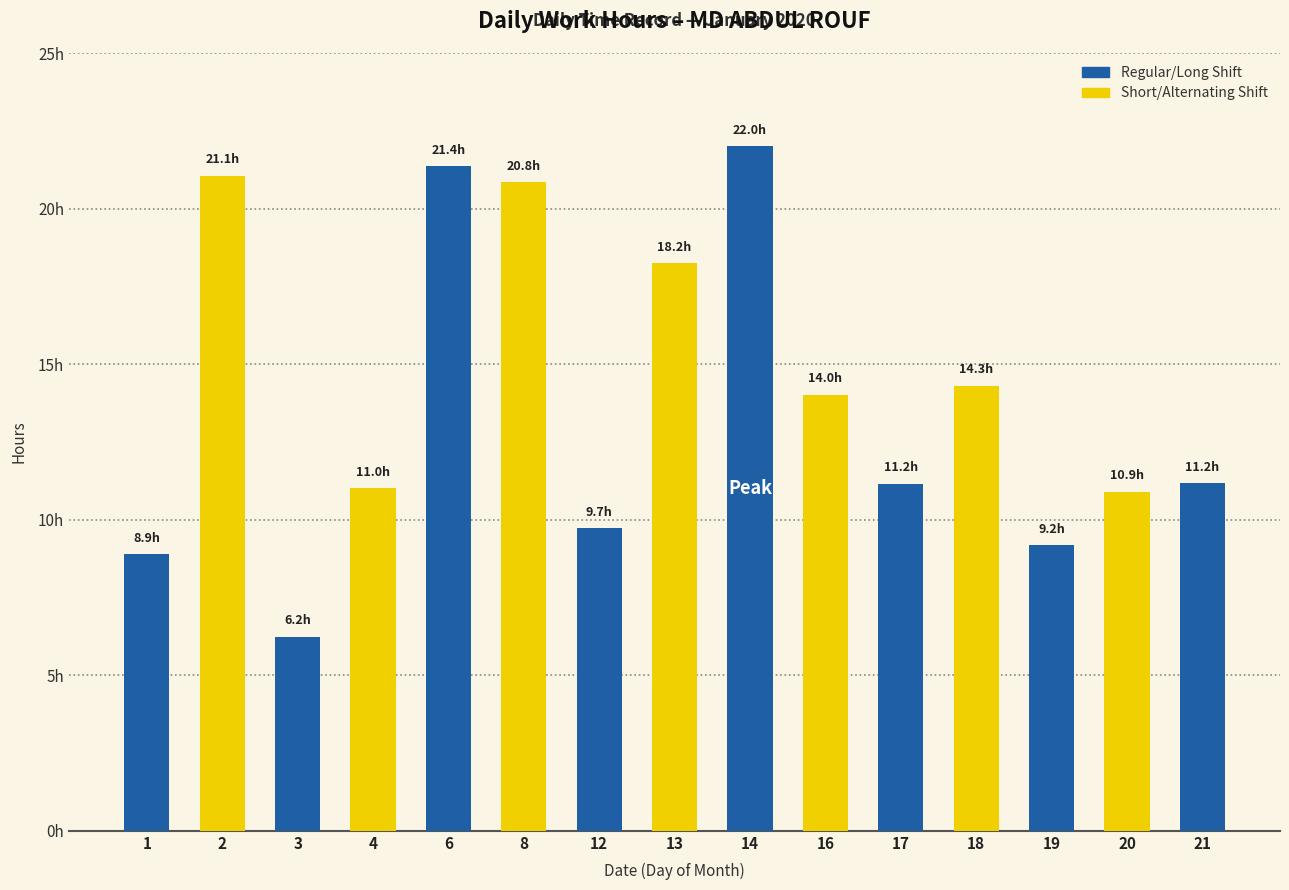

Read the value at 19.

9.2